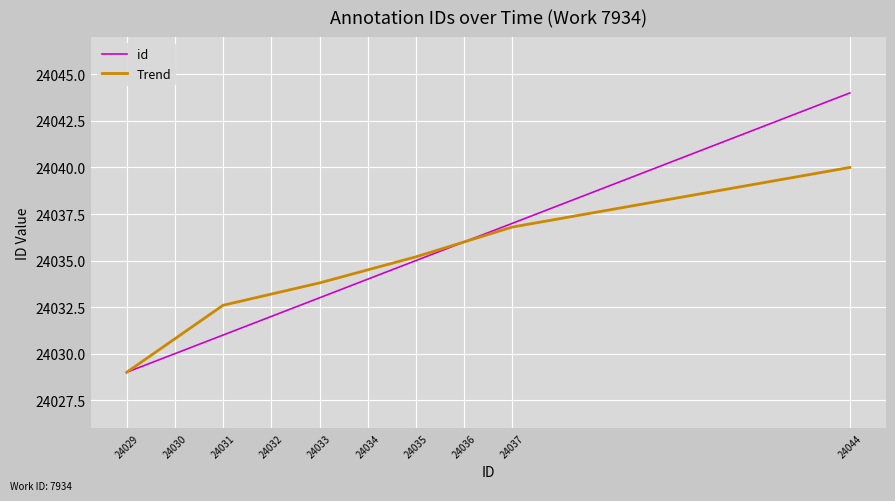

Where is Trend nearest to the value 24034?

24033